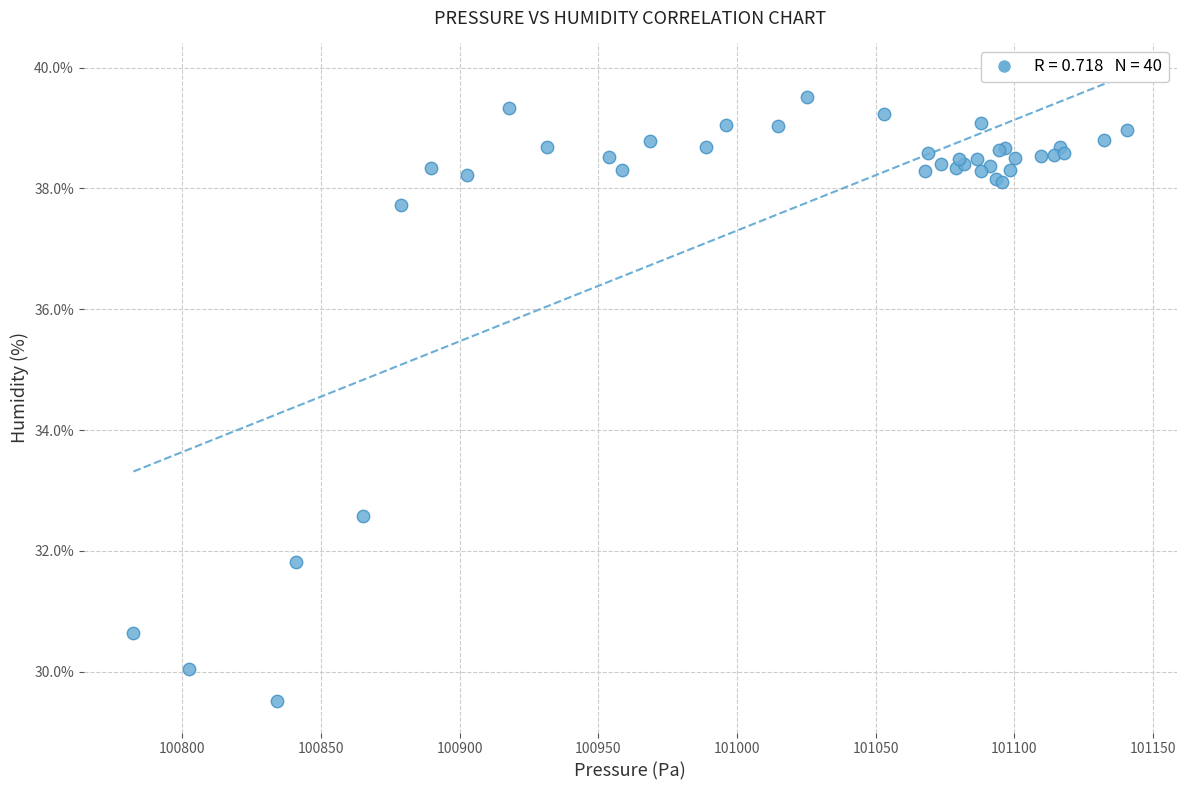

What Y value in the scatter plot is closest to 34?

32.6